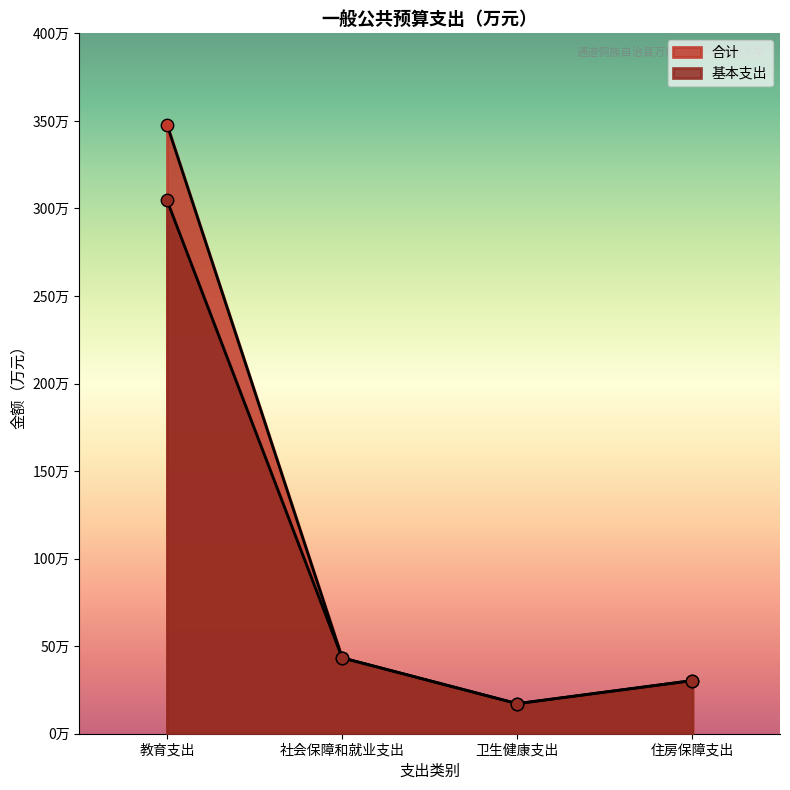

Is the value of 合计 at 社会保障和就业支出 greater than the value of 基本支出 at 教育支出?

No